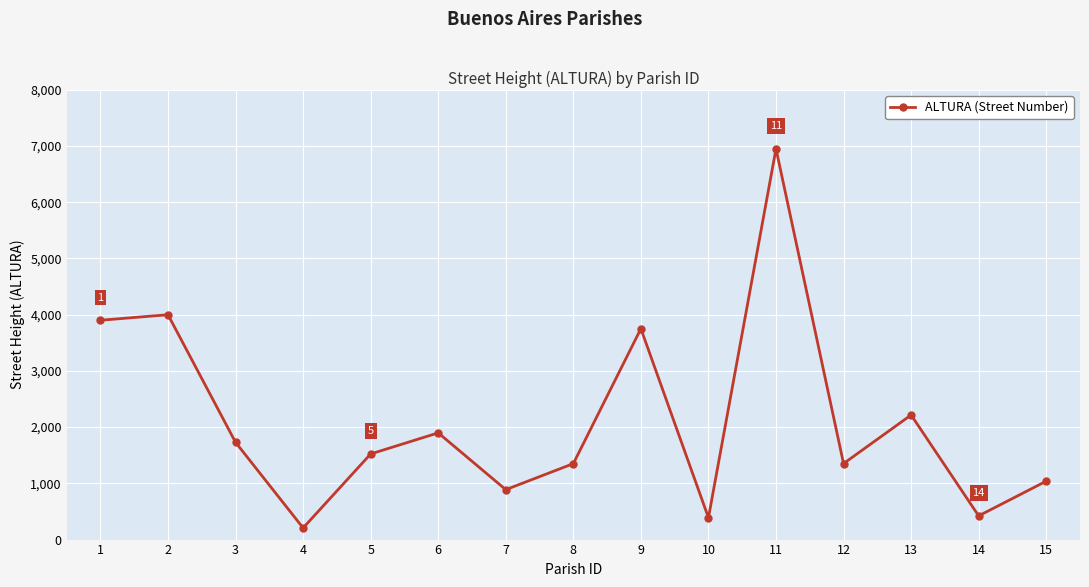

Does the chart display data point markers on the line(s)?

Yes